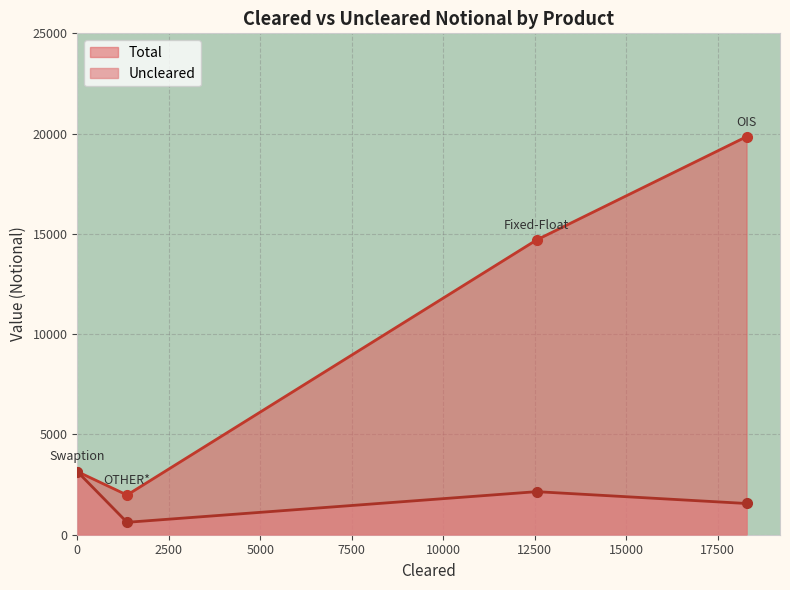

Where is Total nearest to the value 10913?

Fixed-Float